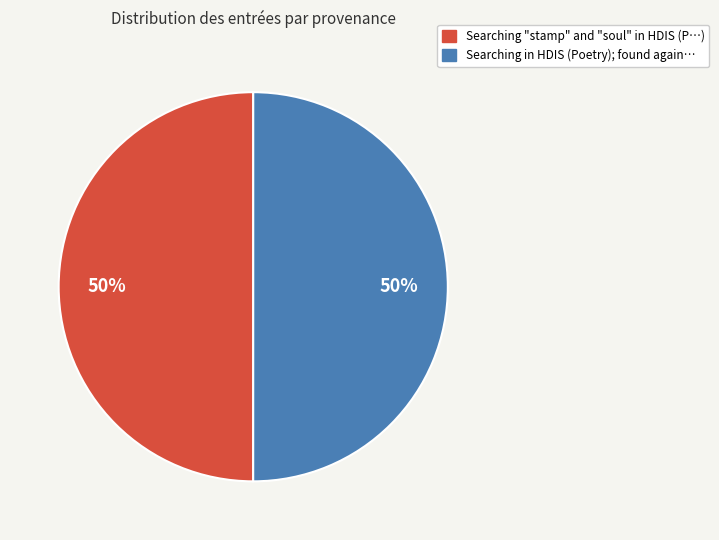

What is the largest slice in the pie chart?

Searching in HDIS (Poetry); found again